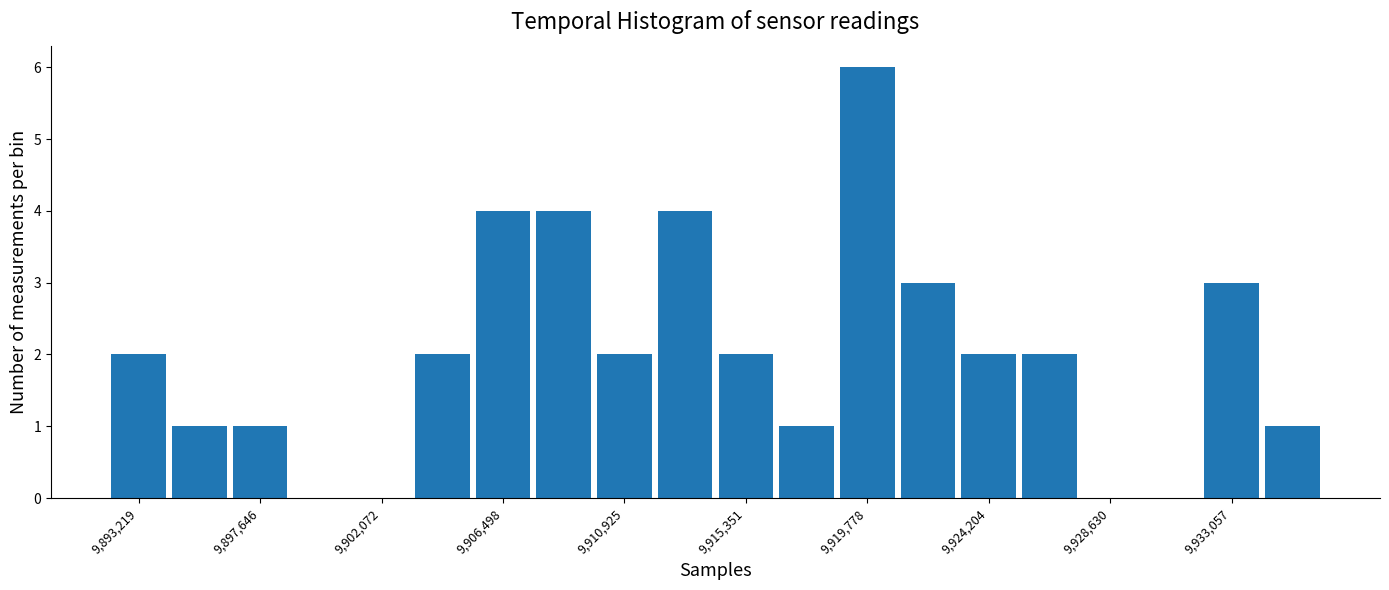

Over which range of the x-axis is the bar tallest?

9918500 to 9921000